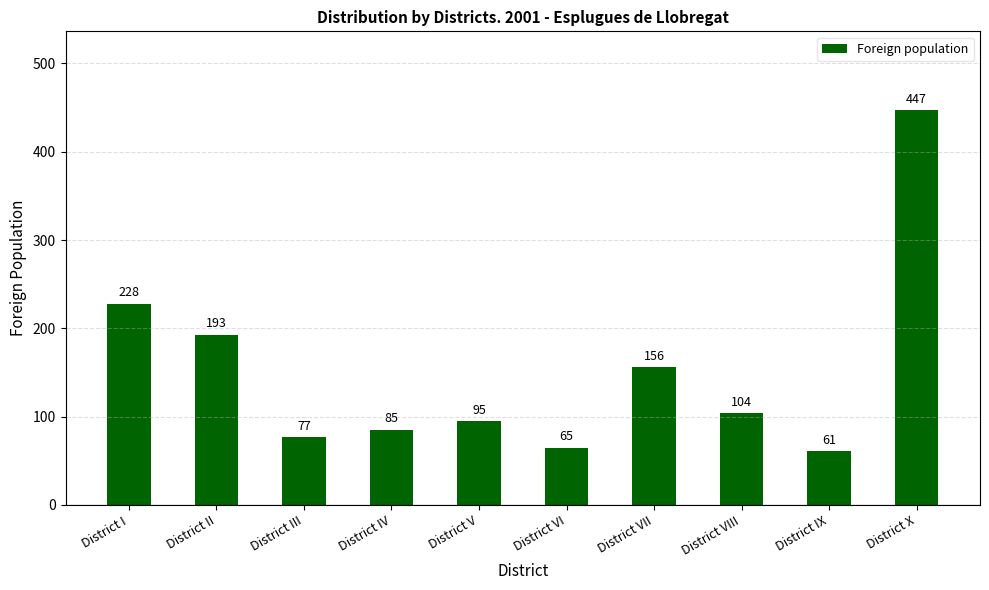

List the labels in order of value, smallest first.

District IX, District VI, District III, District IV, District V, District VIII, District VII, District II, District I, District X